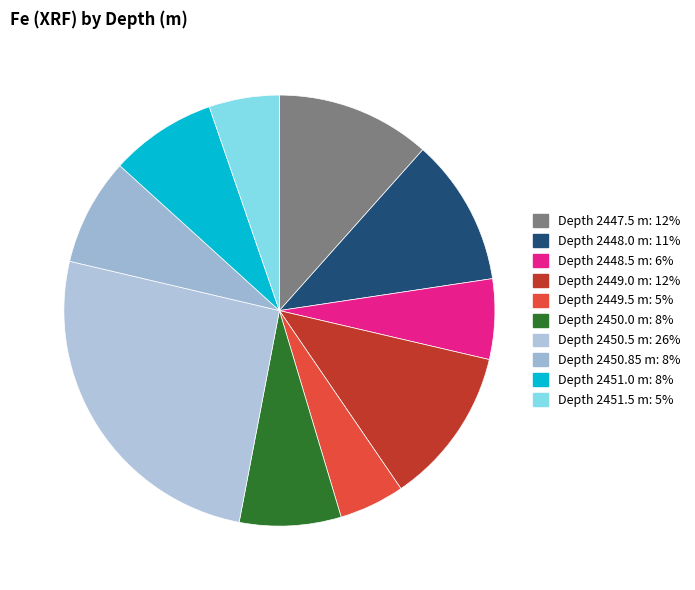

How many segments does this pie chart have?

10